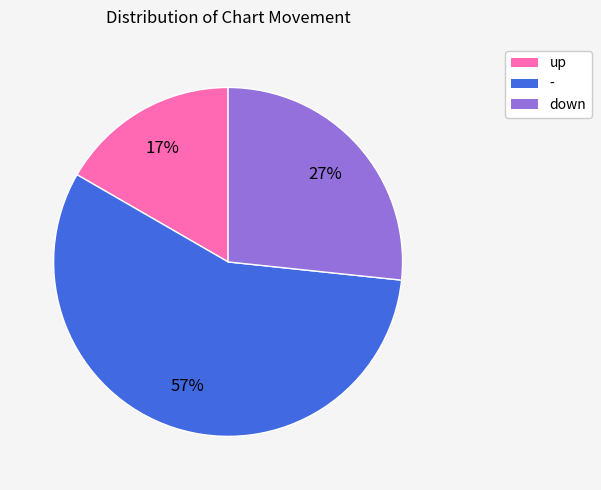

To the nearest percent, what is the combined percentage of - and down?

83%